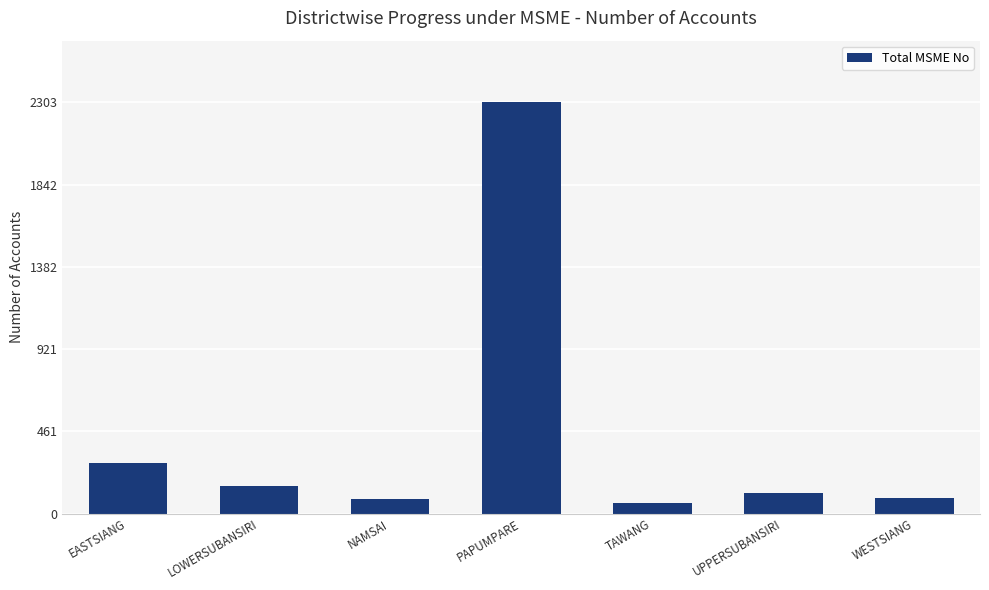

What is the label of the 7th bar from the left?

WESTSIANG